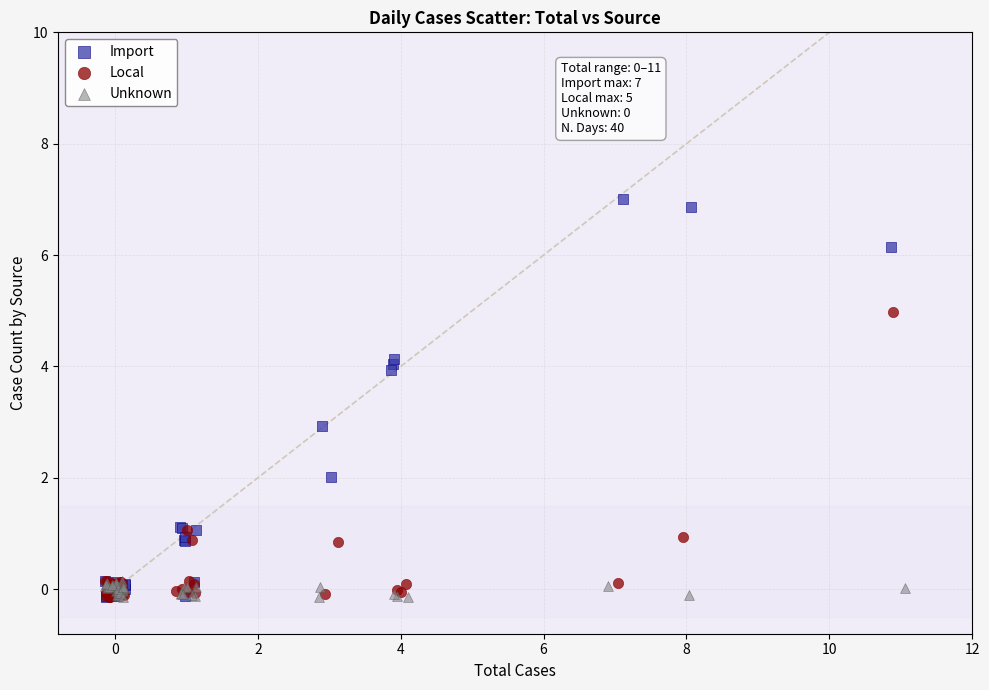

Which series has the widest spread of Y values?

Import